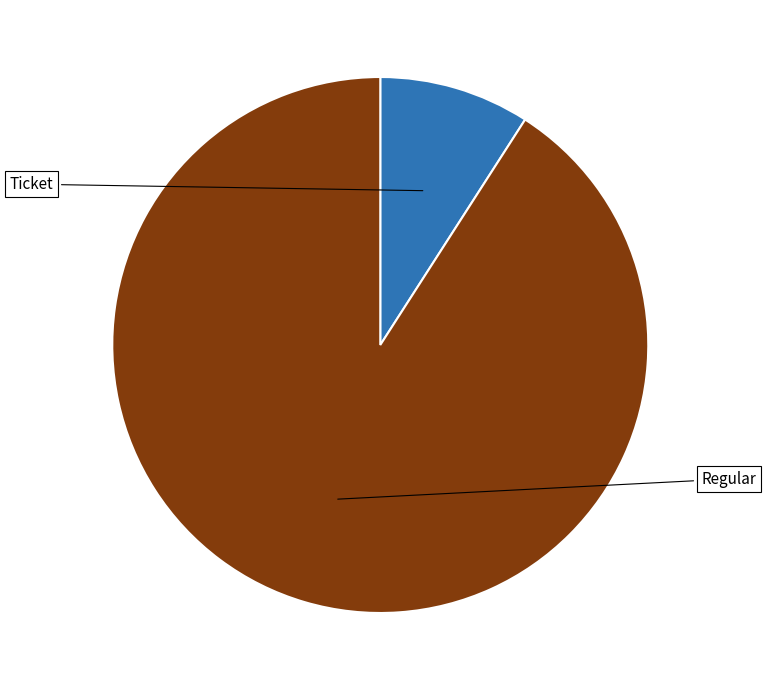

To the nearest percent, what is the average slice percentage?

50%